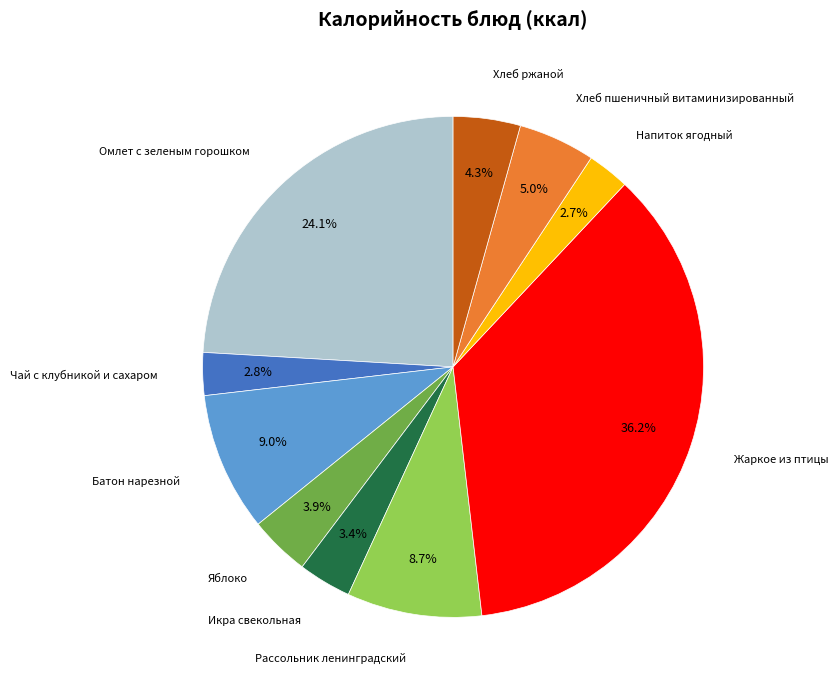

To the nearest percent, what percentage of the pie is Чай с клубникой и сахаром?

3%